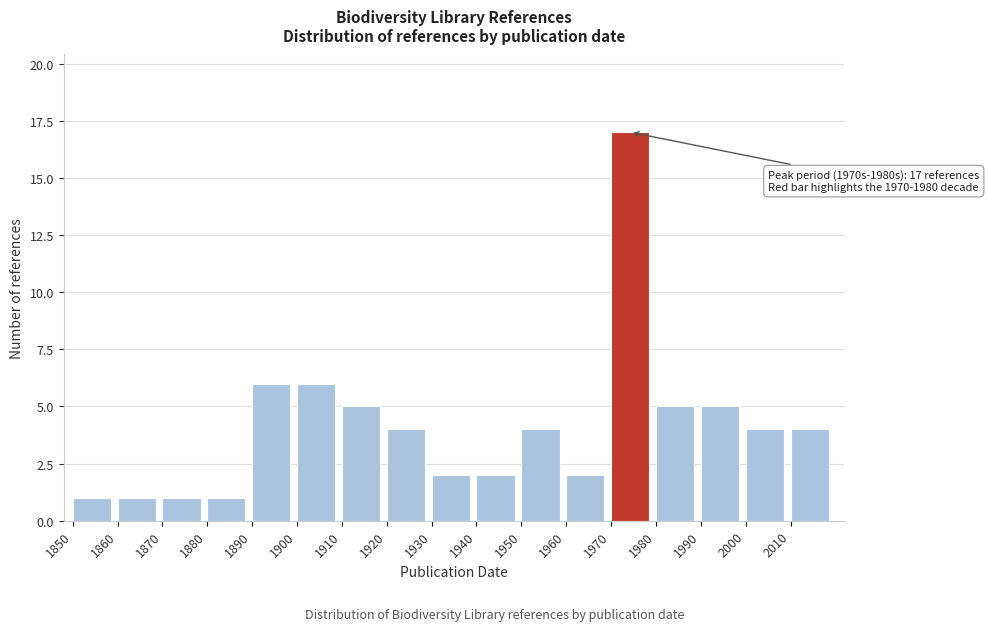

Over which range of the x-axis is the bar tallest?

1970 to 1980